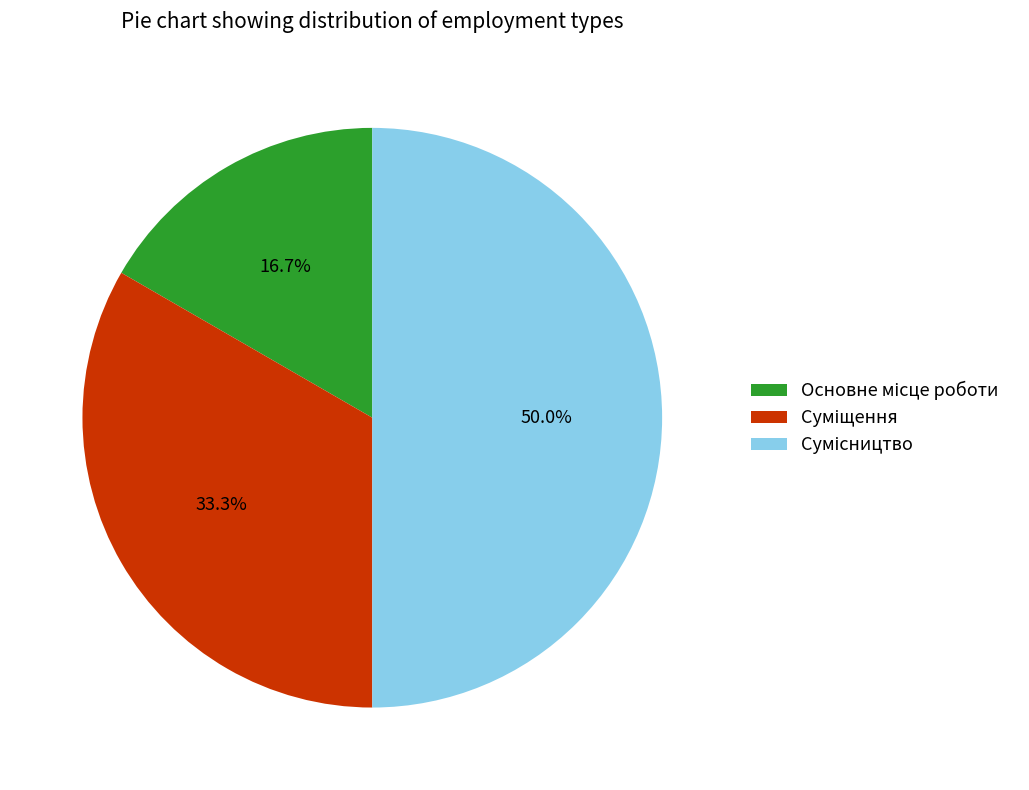

What is the change in value from Основне місце роботи to Суміщення?

+1